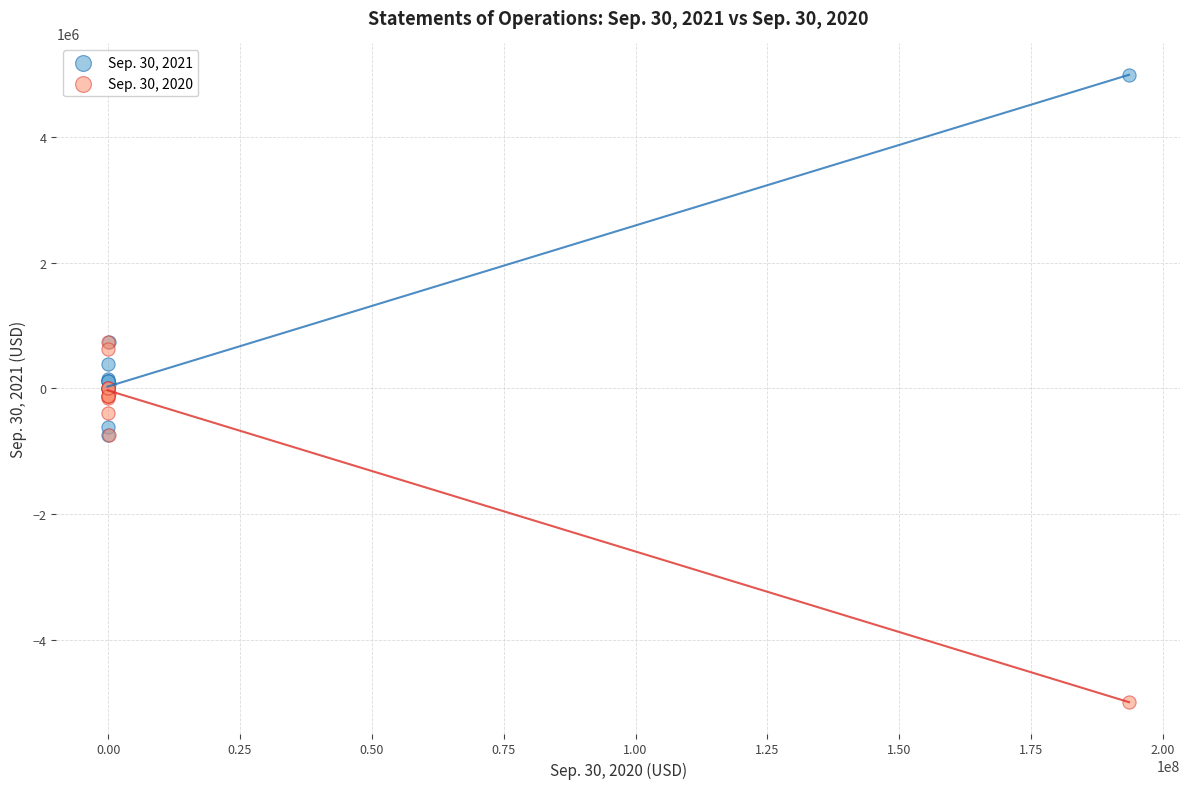

What are all the series names shown in the legend?

Sep. 30, 2021, Sep. 30, 2020